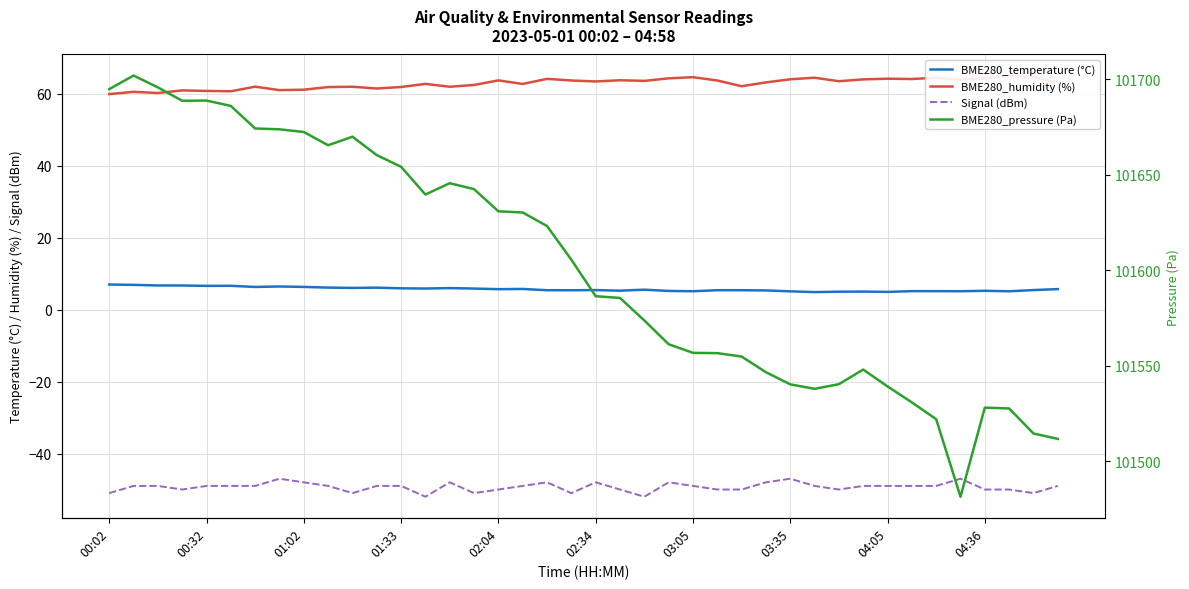

Between 26 and 16, which is larger?

16